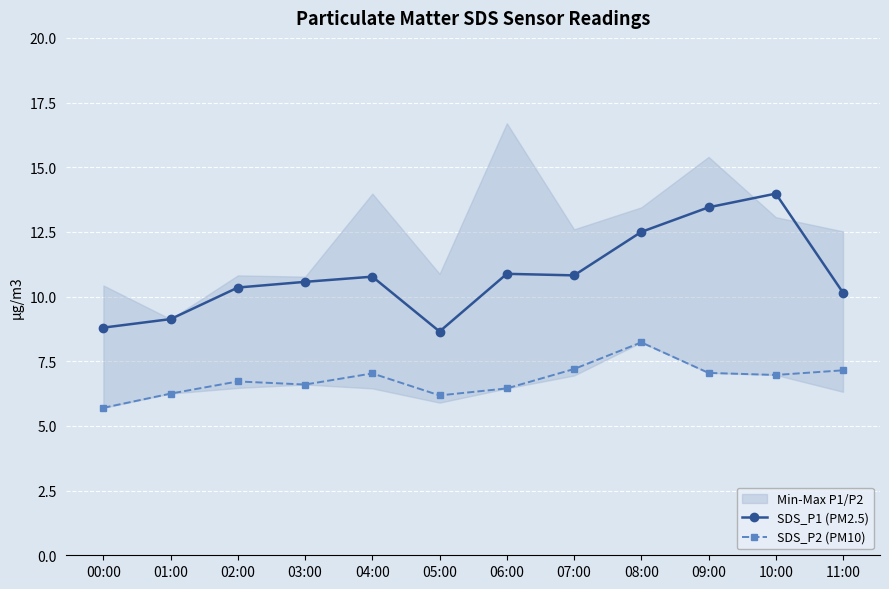

What is the average value of the SDS_P1 (PM2.5) series?

10.8